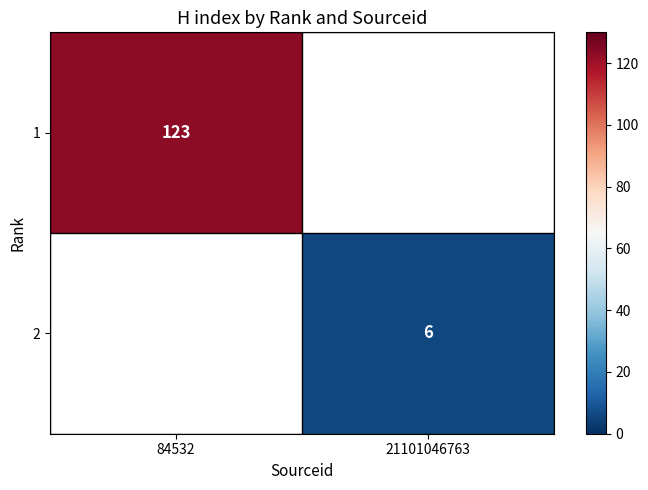

What is the greatest value displayed?

123.0